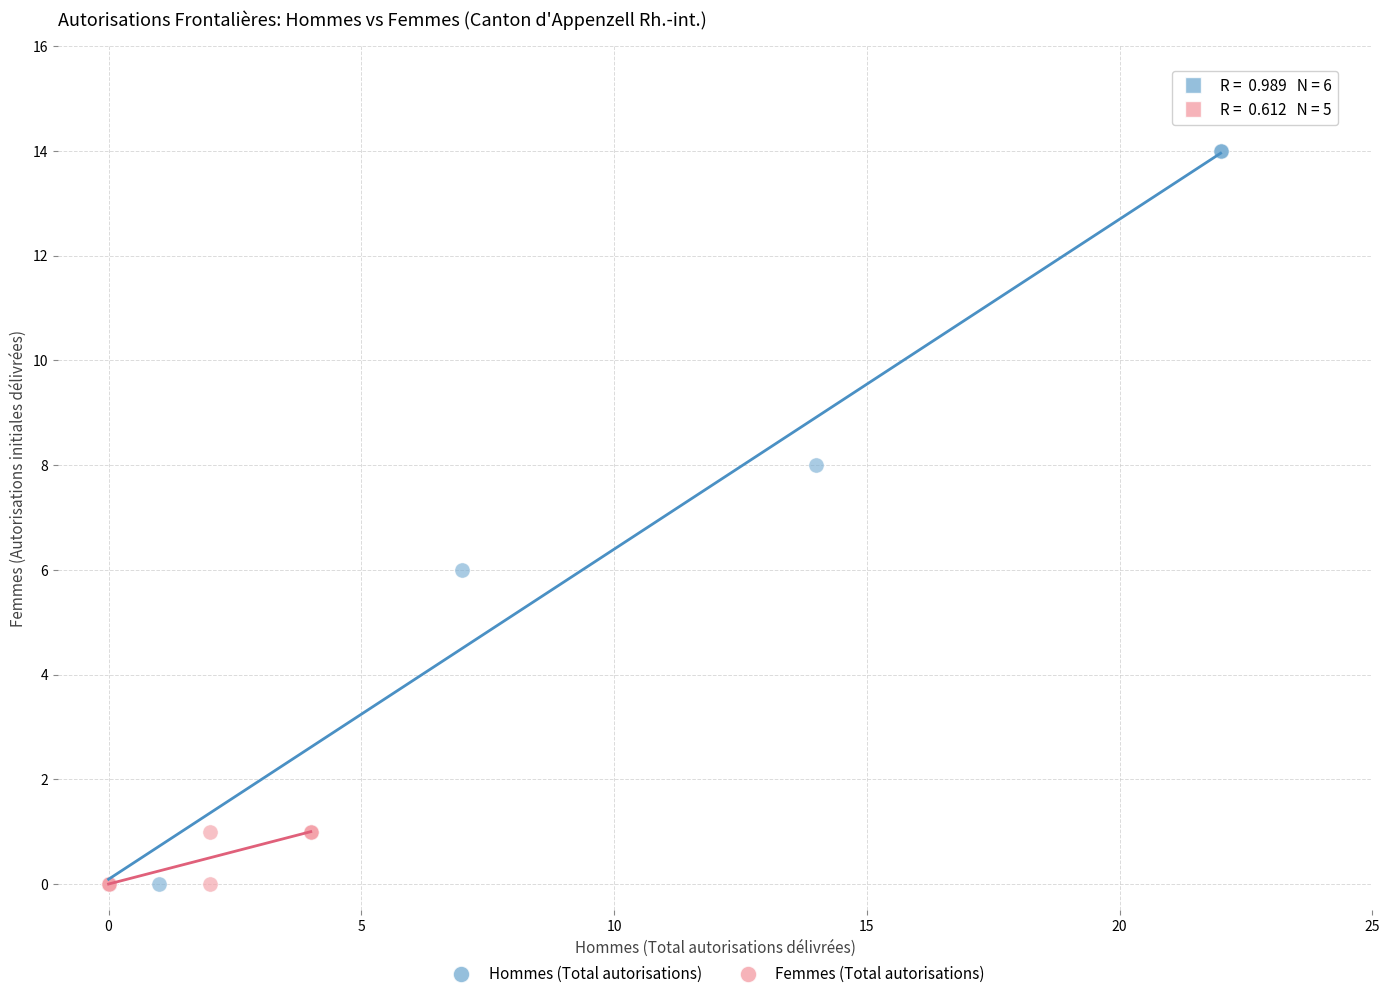

What are all the series names shown in the legend?

Hommes (Total autorisations), Femmes (Total autorisations)